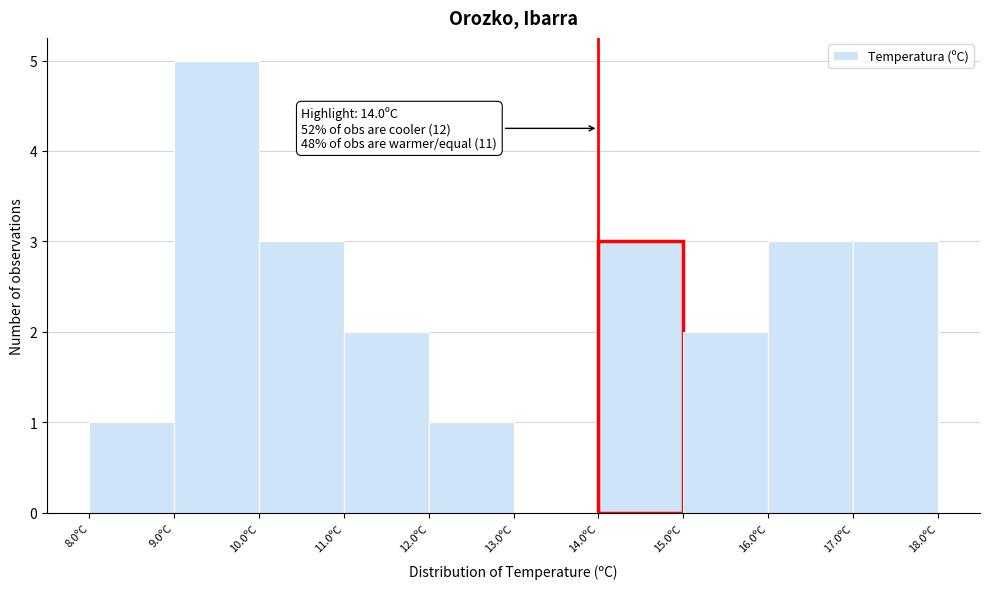

Over which range of the x-axis is the bar tallest?

9 to 10